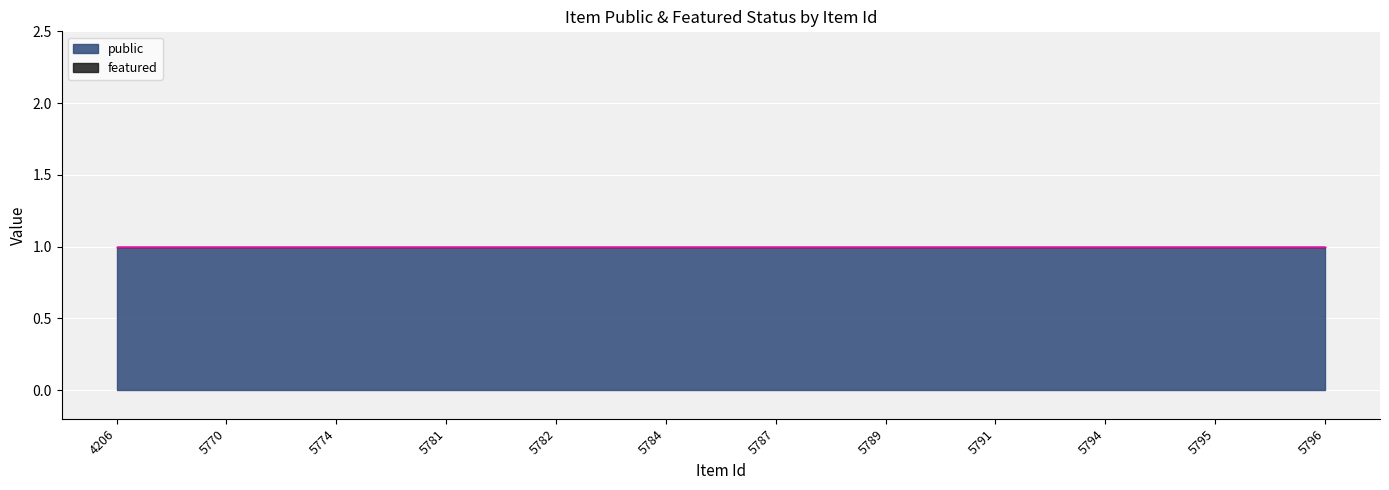

Reading left to right, extract all data points from this chart.

public: 1	1	1	1	1	1	1	1	1	1	1	1
featured: 0	0	0	0	0	0	0	0	0	0	0	0